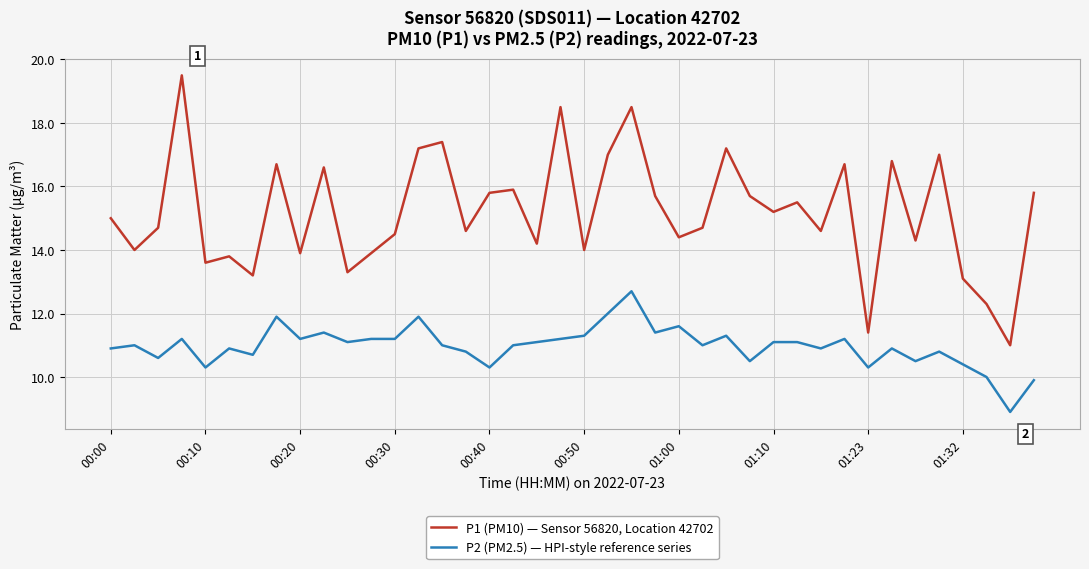

What is the minimum value shown in the chart?

8.9